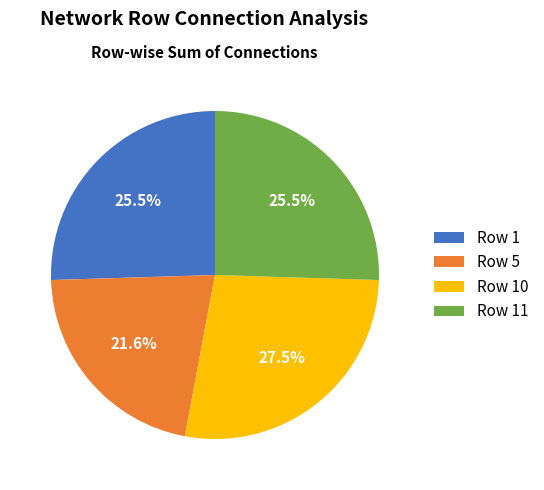

Which category has the biggest portion of the pie?

Row 10